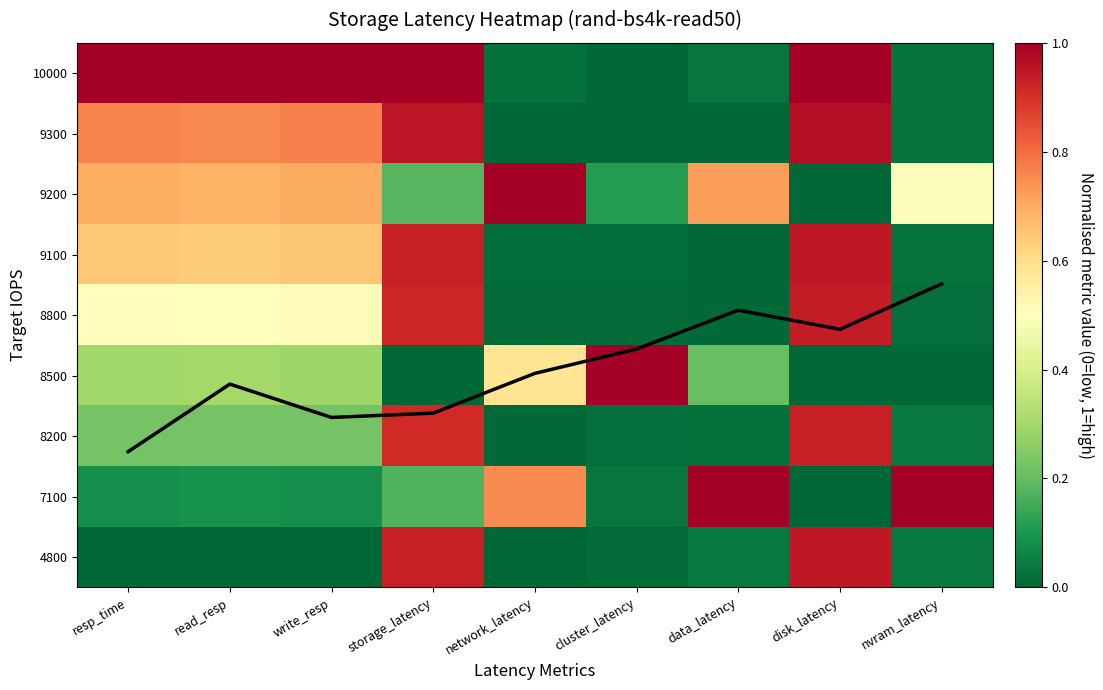

List the series in order of their peak value, highest first.

7100, 8500, 9200, 10000, 9300, 9100, 4800, 8800, 8200